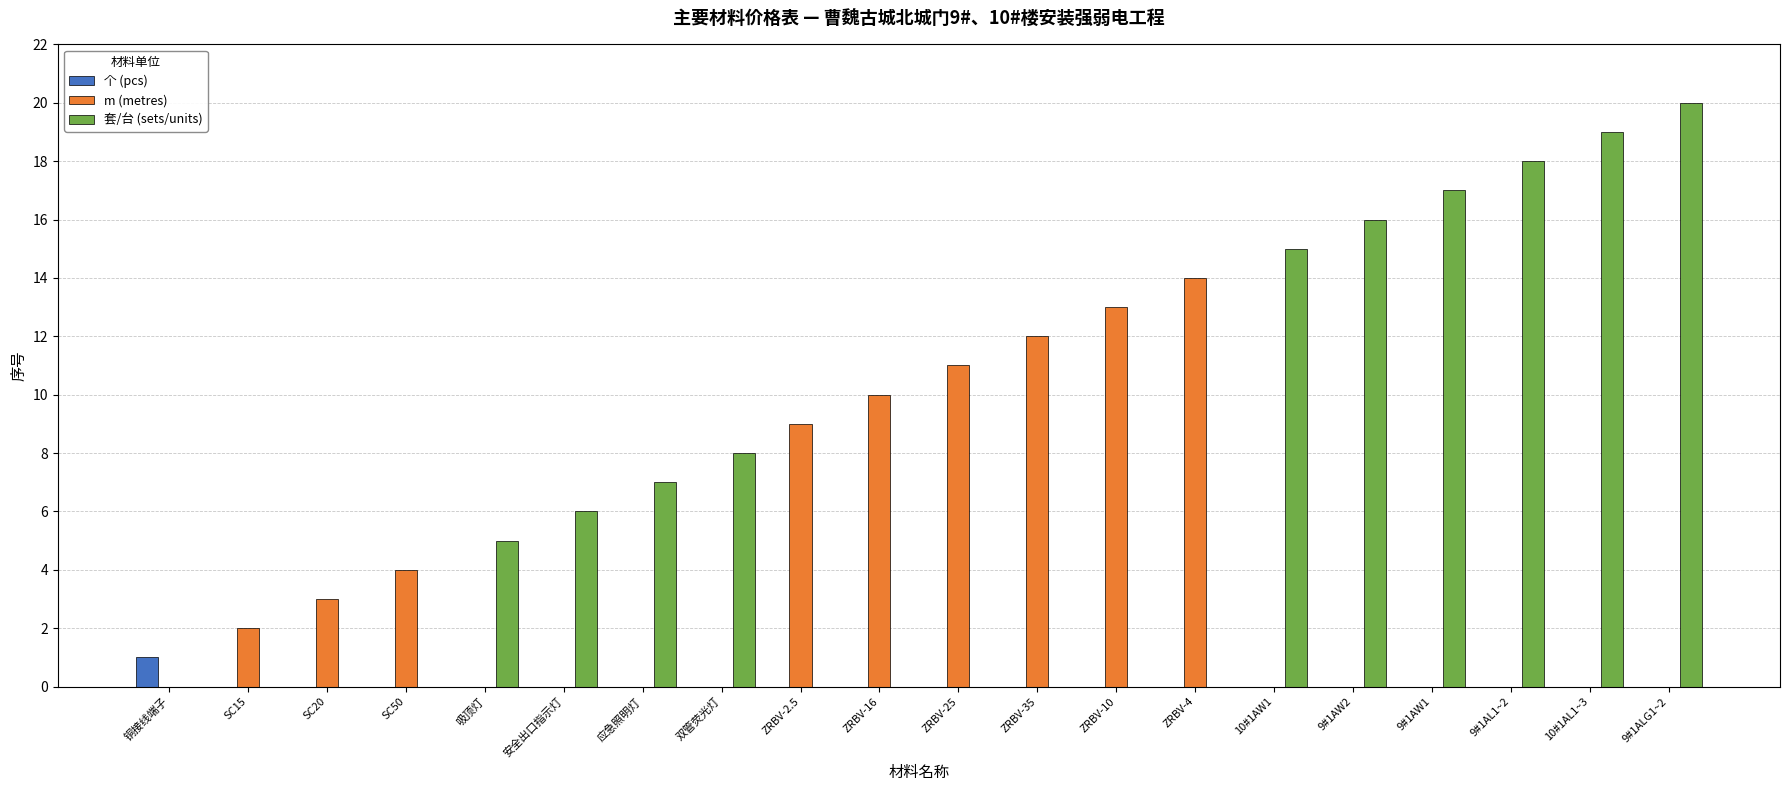

What are all the series names shown in the legend?

个 (pcs), m (metres), 套/台 (sets/units)